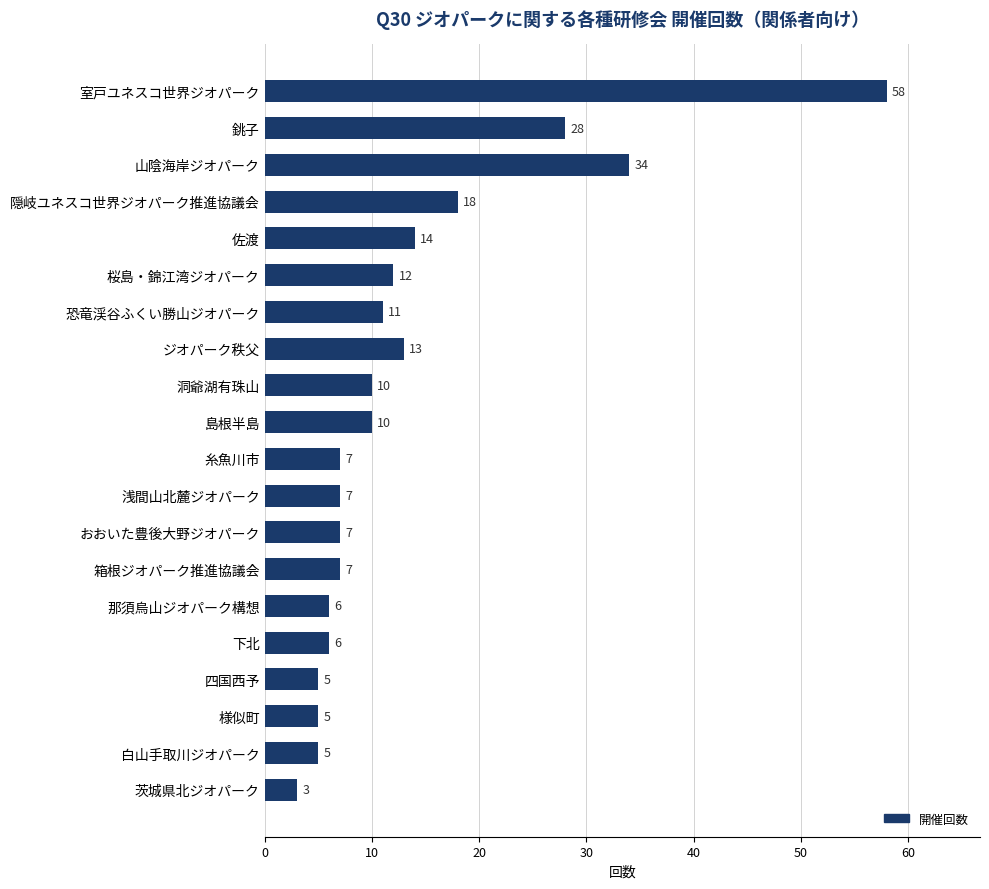

Reading top to bottom, extract all data points from this chart.

58	28	34	18	14	12	11	13	10	10	7	7	7	7	6	6	5	5	5	3